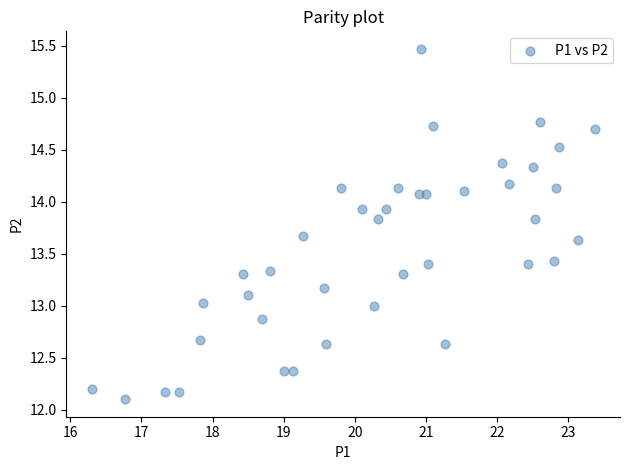

What is the range of X values (max minus min)?

7.1